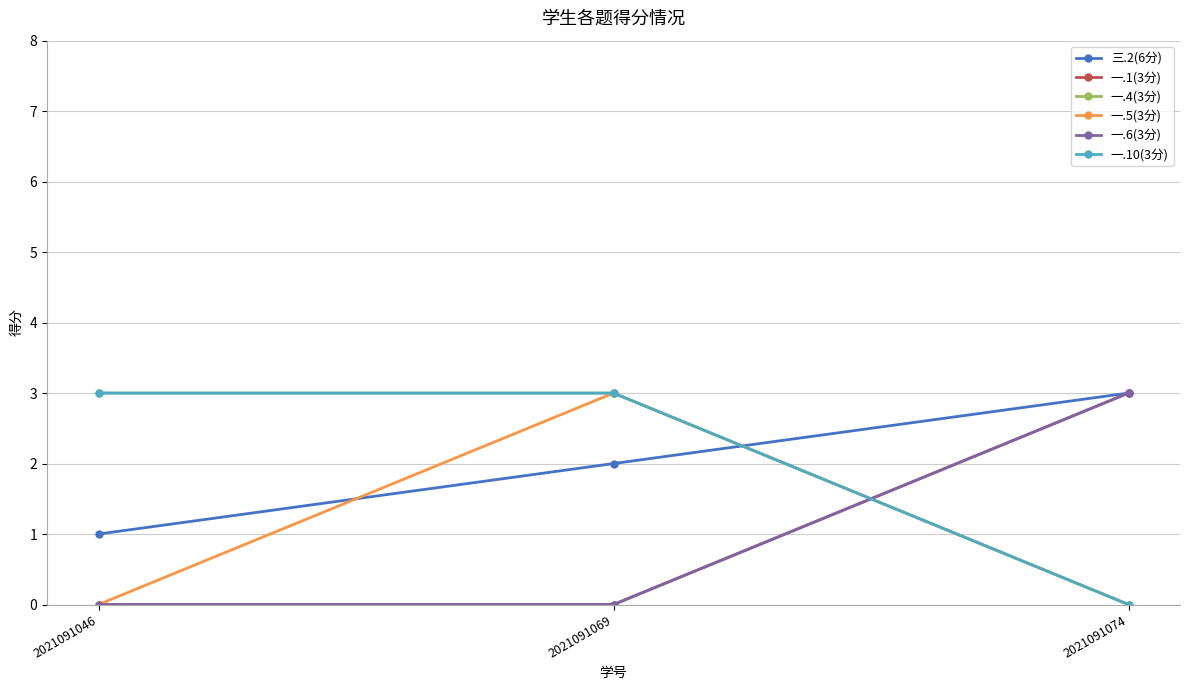

Is this an area chart (filled region under the line)?

No